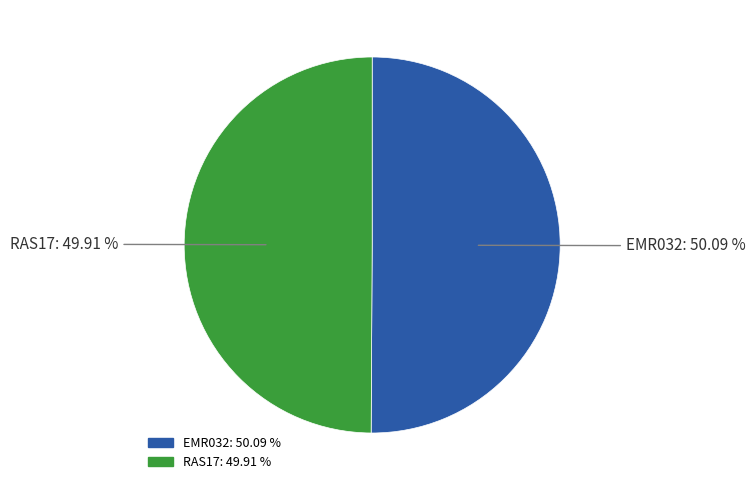

To the nearest percent, what portion does RAS17 represent?

50%